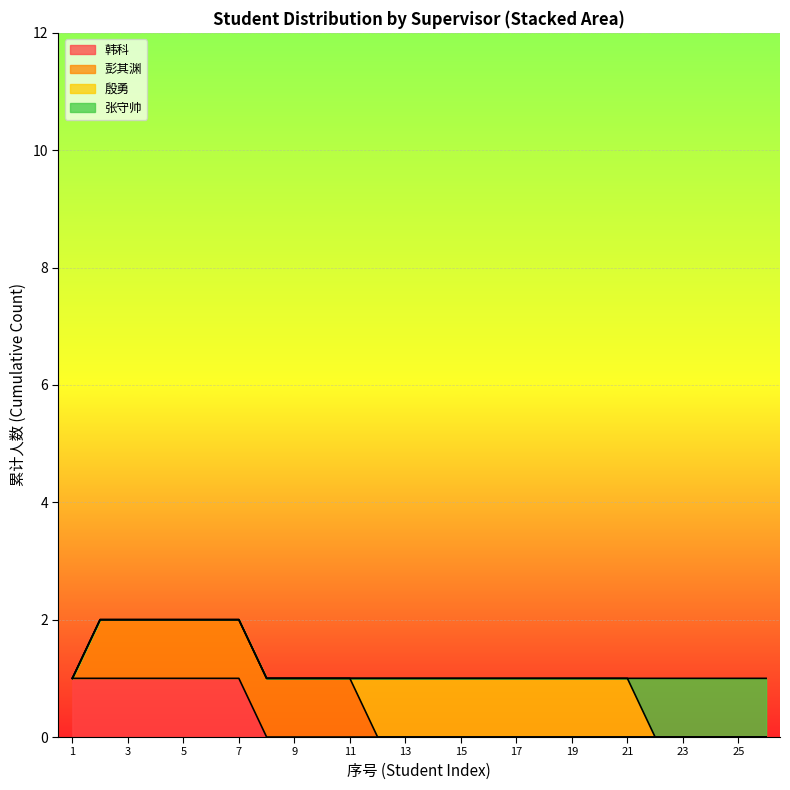

How many values in the 张守帅 series exceed 0?

5